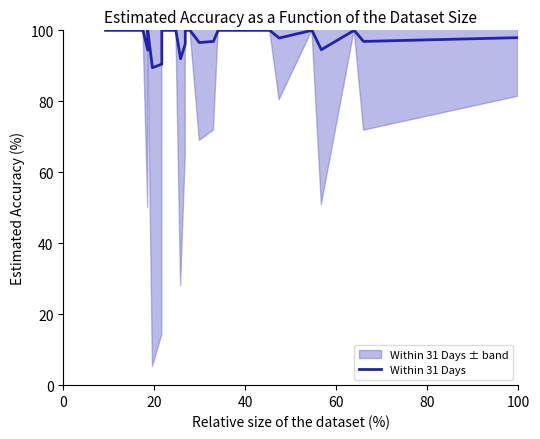

Reading left to right, extract all data points from this chart.

100.0	100.0	100.0	100.0	100.0	100.0	100.0	100.0	94.4	100.0	89.5	90.5	100.0	100.0	100.0	92.0	96.2	100.0	100.0	100.0	100.0	96.6	96.9	100.0	100.0	100.0	97.8	100.0	94.5	100.0	96.9	97.9